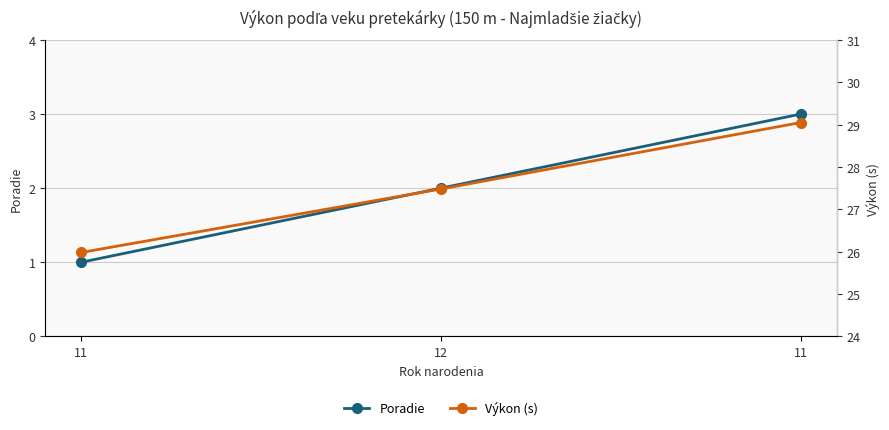

What is the sum of all Poradie values?

6